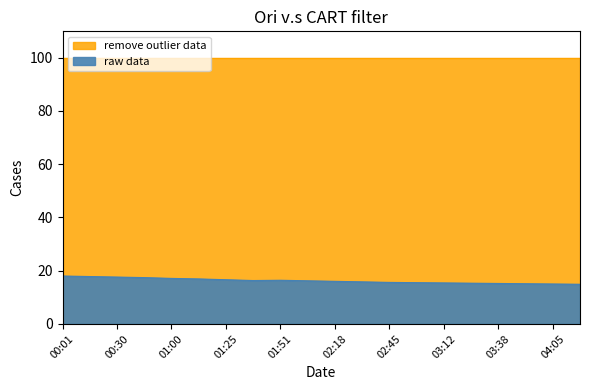

Rank the categories by value from highest to lowest.

00:01, 00:16, 00:30, 00:45, 01:00, 01:15, 01:25, 01:51, 01:38, 02:04, 02:18, 02:31, 02:45, 02:58, 03:12, 03:25, 03:38, 03:52, 04:05, 04:18